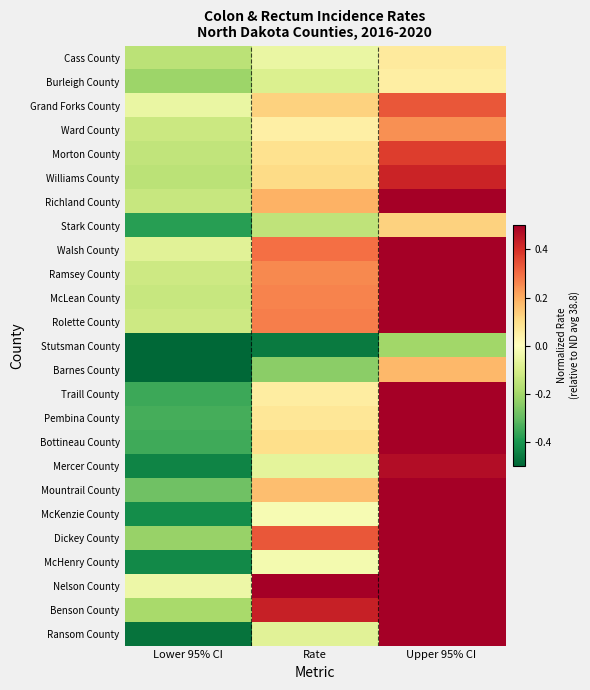

Reading left to right, extract all data points from this chart.

Cass County: Lower 95% CI=-0.2	Rate=-0.1	Upper 95% CI=0.1
Burleigh County: Lower 95% CI=-0.2	Rate=-0.1	Upper 95% CI=0.1
Grand Forks County: Lower 95% CI=-0.1	Rate=0.1	Upper 95% CI=0.3
Ward County: Lower 95% CI=-0.1	Rate=0.0	Upper 95% CI=0.2
Morton County: Lower 95% CI=-0.1	Rate=0.1	Upper 95% CI=0.4
Williams County: Lower 95% CI=-0.2	Rate=0.1	Upper 95% CI=0.4
Richland County: Lower 95% CI=-0.1	Rate=0.2	Upper 95% CI=0.6
Stark County: Lower 95% CI=-0.4	Rate=-0.2	Upper 95% CI=0.1
Walsh County: Lower 95% CI=-0.1	Rate=0.3	Upper 95% CI=0.8
Ramsey County: Lower 95% CI=-0.1	Rate=0.3	Upper 95% CI=0.8
McLean County: Lower 95% CI=-0.1	Rate=0.3	Upper 95% CI=0.8
Rolette County: Lower 95% CI=-0.1	Rate=0.3	Upper 95% CI=0.8
Stutsman County: Lower 95% CI=-0.6	Rate=-0.5	Upper 95% CI=-0.2
Barnes County: Lower 95% CI=-0.5	Rate=-0.2	Upper 95% CI=0.2
Traill County: Lower 95% CI=-0.4	Rate=0.1	Upper 95% CI=0.6
Pembina County: Lower 95% CI=-0.3	Rate=0.1	Upper 95% CI=0.7
Bottineau County: Lower 95% CI=-0.3	Rate=0.1	Upper 95% CI=0.8
Mercer County: Lower 95% CI=-0.4	Rate=-0.1	Upper 95% CI=0.5
Mountrail County: Lower 95% CI=-0.3	Rate=0.2	Upper 95% CI=0.8
McKenzie County: Lower 95% CI=-0.4	Rate=-0.0	Upper 95% CI=0.5
Dickey County: Lower 95% CI=-0.2	Rate=0.3	Upper 95% CI=1.2
McHenry County: Lower 95% CI=-0.4	Rate=-0.0	Upper 95% CI=0.6
Nelson County: Lower 95% CI=-0.0	Rate=0.9	Upper 95% CI=2.4
Benson County: Lower 95% CI=-0.2	Rate=0.4	Upper 95% CI=1.3
Ransom County: Lower 95% CI=-0.5	Rate=-0.1	Upper 95% CI=0.6